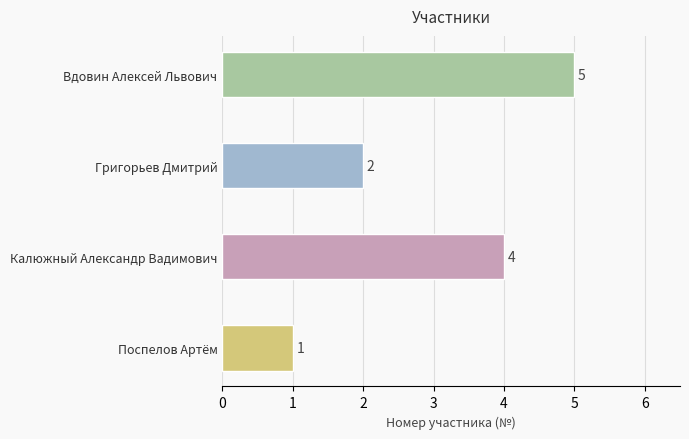

How many values are between 2 and 5?

3